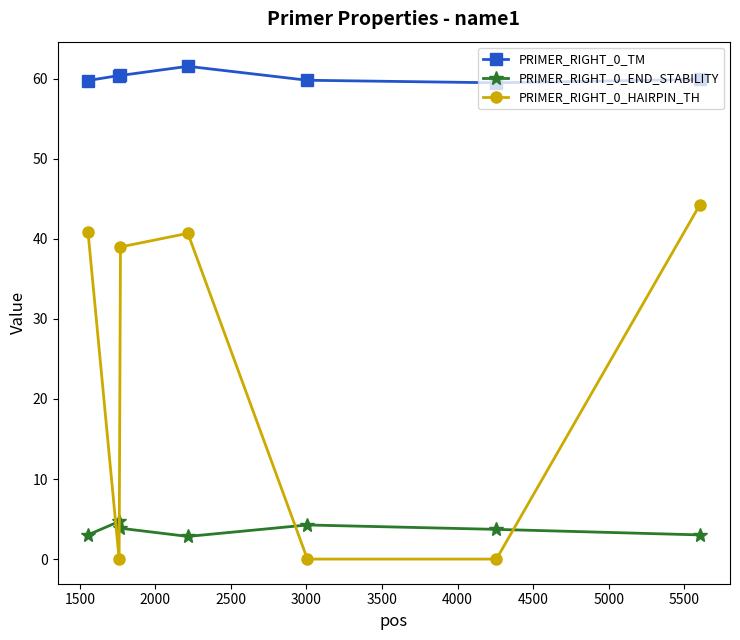

What is the maximum value shown in the chart?

61.5